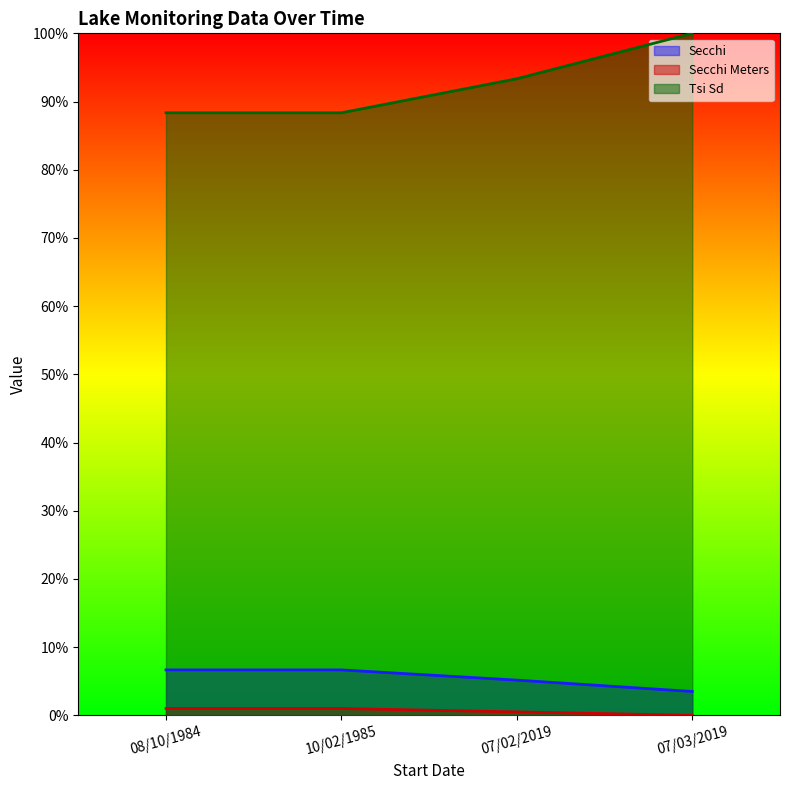

True or false: Tsi Sd and Secchi Meters cross at least once.

False